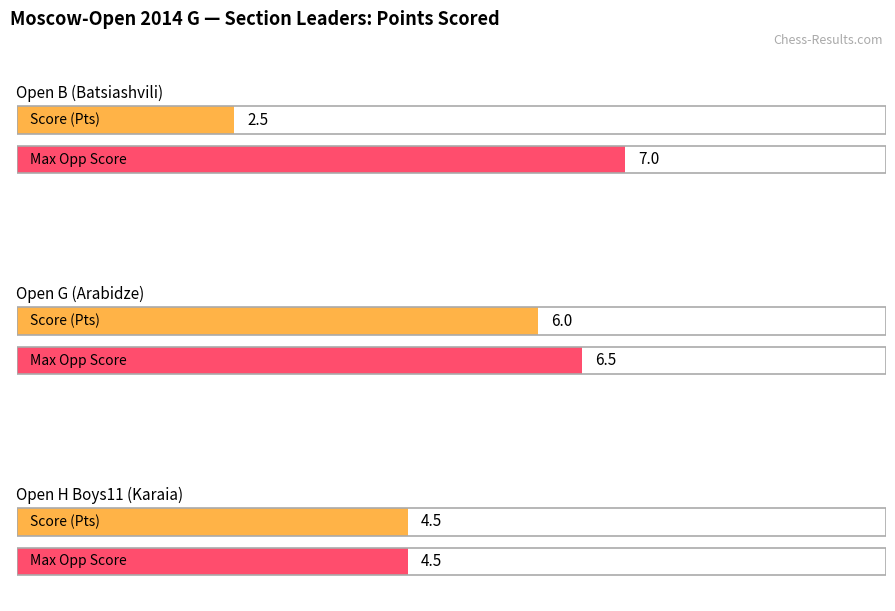

How many bars are there in total?

6